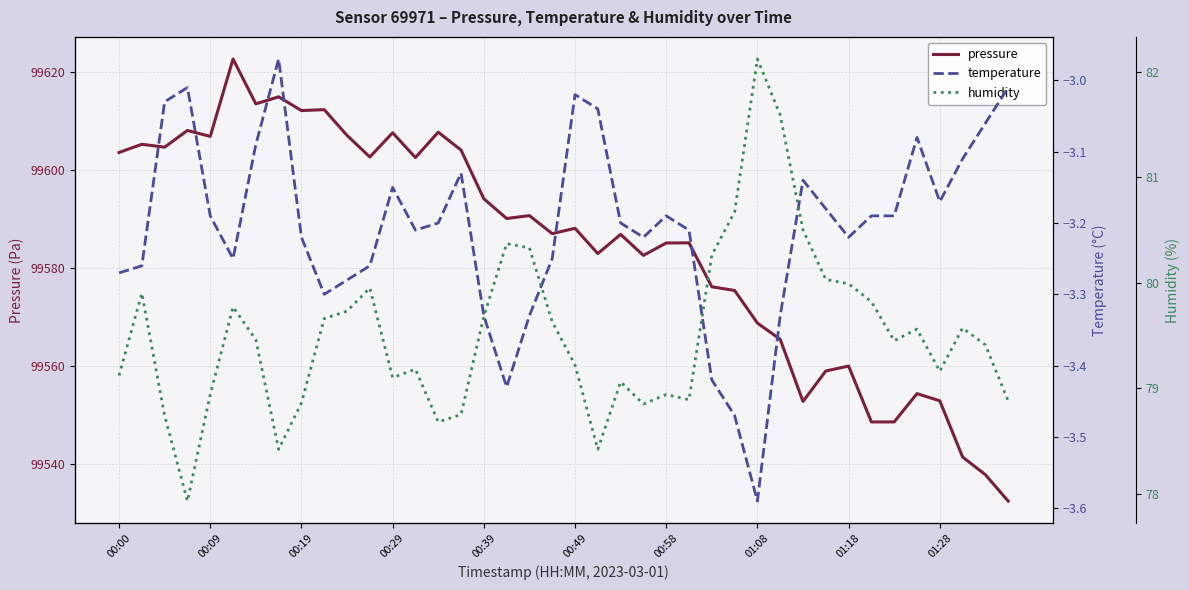

How many distinct data groups are displayed?

3